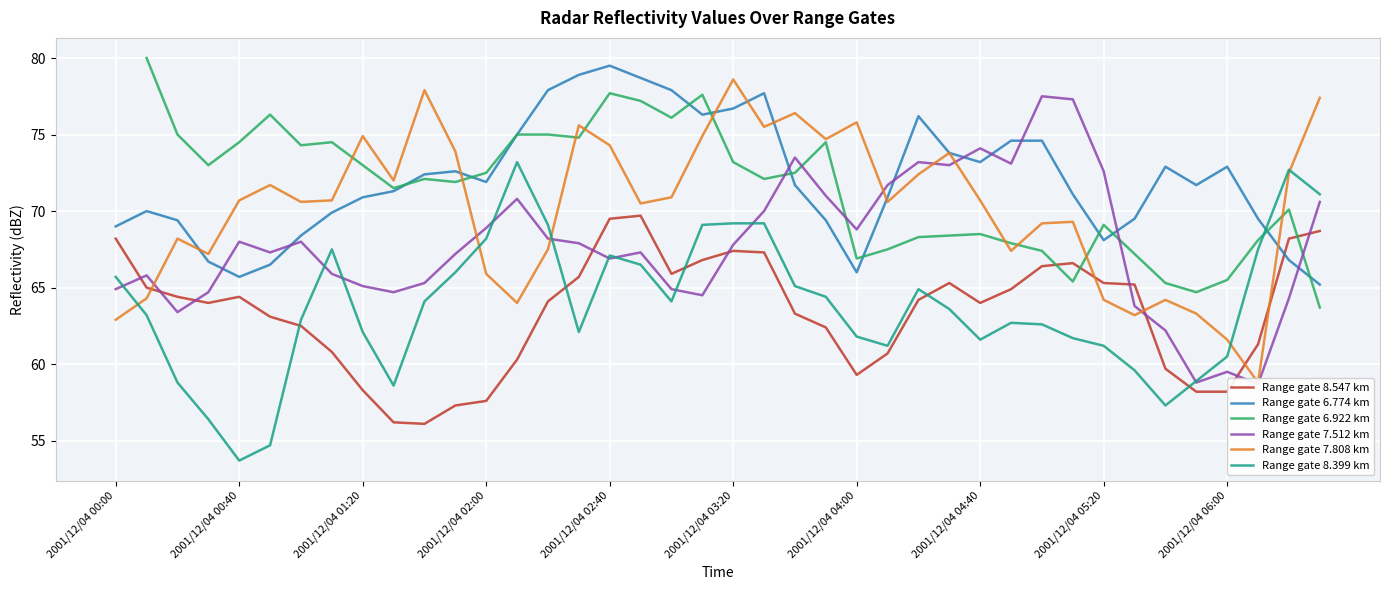

What is the lowest value of the Range gate 8.399 km series?

53.7